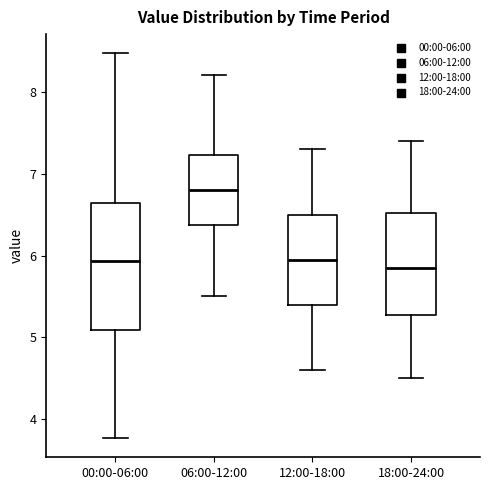

Reading left to right, transcribe this box plot: for each box, give where its median line is, the range the box spans, and where its two whiskers end, as read against the y-axis. The values are not printed on the chart, so give them approximately, as read against the axis.

00:00-06:00: median 5.9, box 5.1 to 6.6, whiskers 3.8 to 8.5
06:00-12:00: median 6.8, box 6.4 to 7.2, whiskers 5.5 to 8.2
12:00-18:00: median 6.0, box 5.4 to 6.5, whiskers 4.6 to 7.3
18:00-24:00: median 5.9, box 5.3 to 6.5, whiskers 4.5 to 7.4